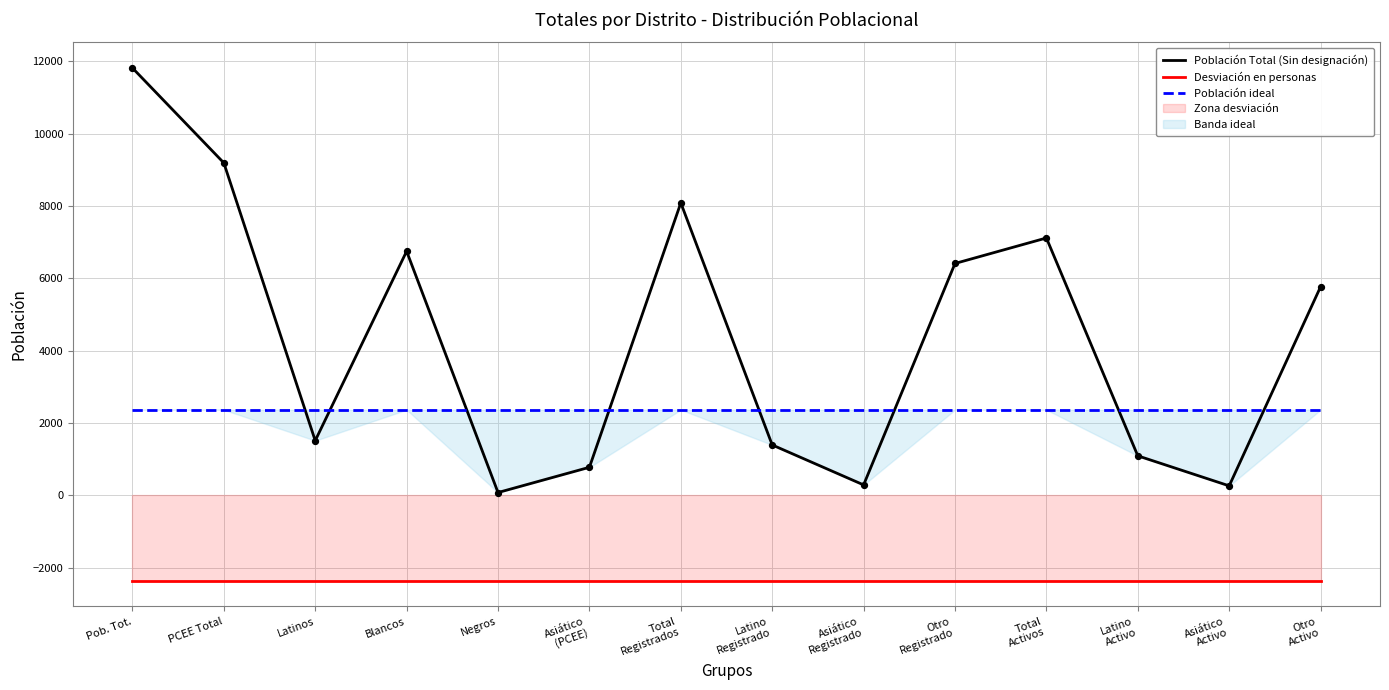

Which series has the widest spread of Y values?

Población Total (Sin designación)